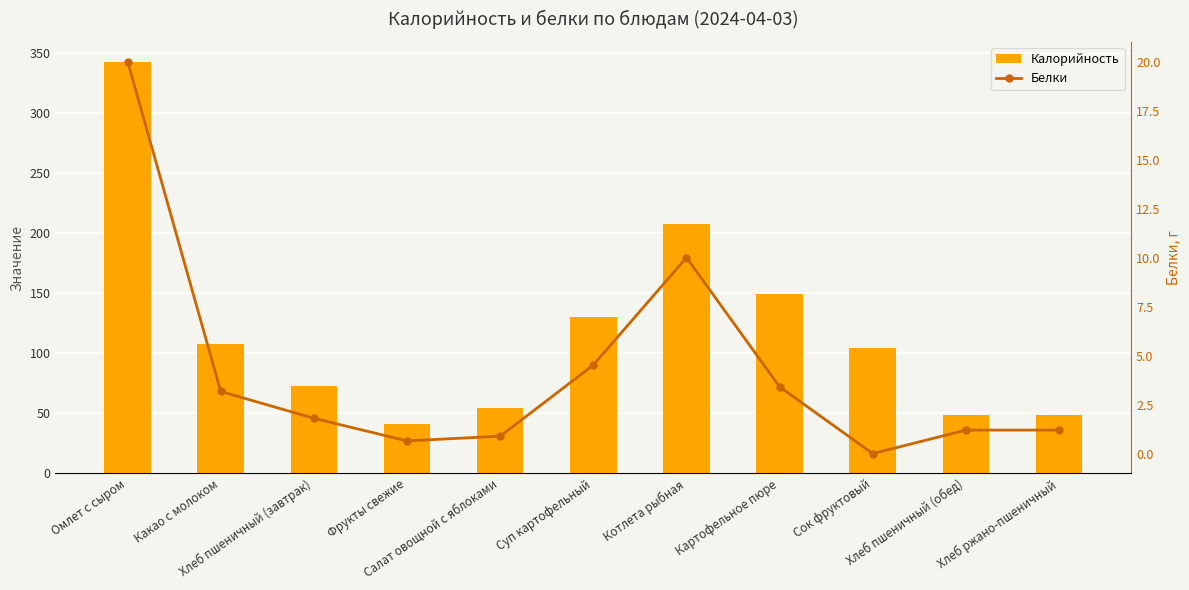

At which category does the chart reach its minimum across all series?

Сок фруктовый